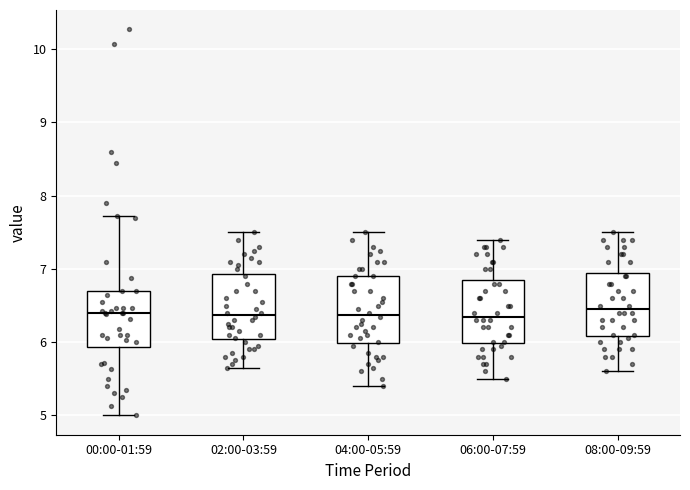

Reading left to right, read every box against the y-axis: the position of its median line, the range the box covers, and the ends of its whiskers. The values are not printed on the chart, so give them approximately, as read against the axis.

00:00-01:59: median 6.4, box 5.9 to 6.7, whiskers 5.0 to 7.7
02:00-03:59: median 6.4, box 6.0 to 6.9, whiskers 5.7 to 7.5
04:00-05:59: median 6.4, box 6.0 to 6.9, whiskers 5.4 to 7.5
06:00-07:59: median 6.4, box 6.0 to 6.9, whiskers 5.5 to 7.4
08:00-09:59: median 6.5, box 6.1 to 7.0, whiskers 5.6 to 7.5